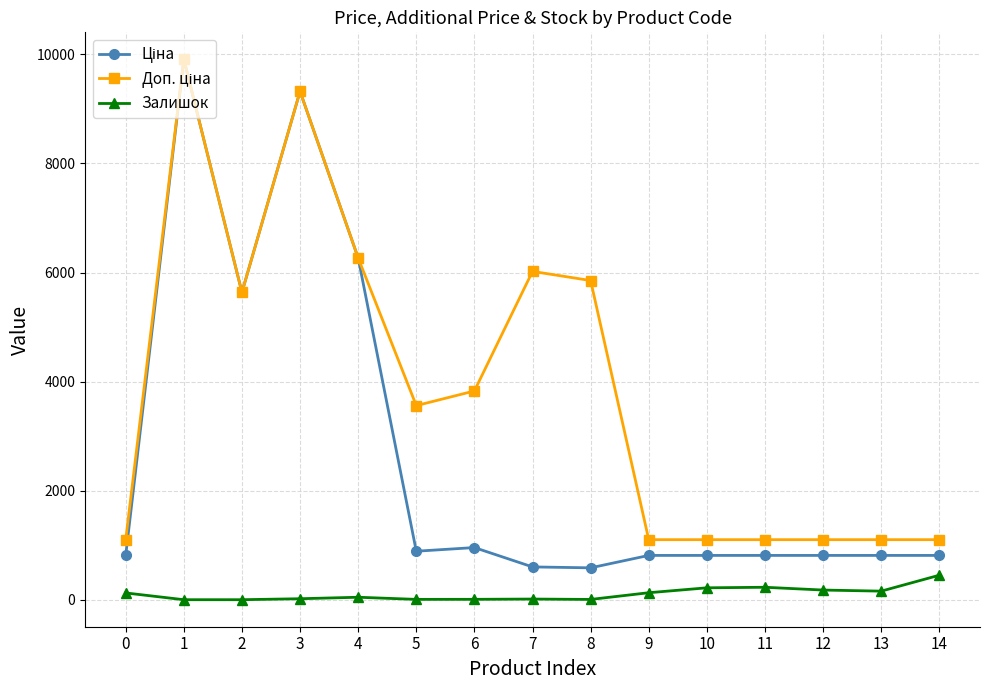

How many series are shown in this chart?

3